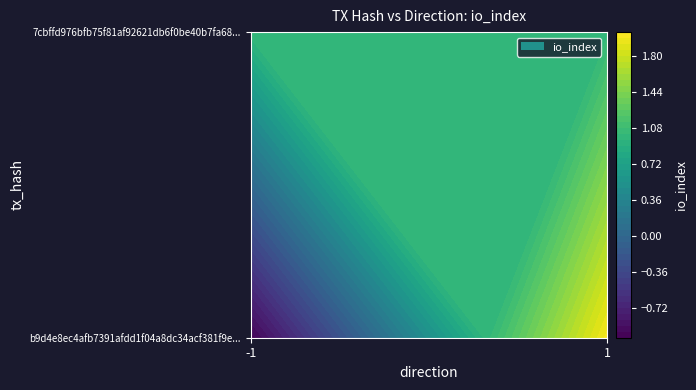

At which category is the sum across all series the highest?

1